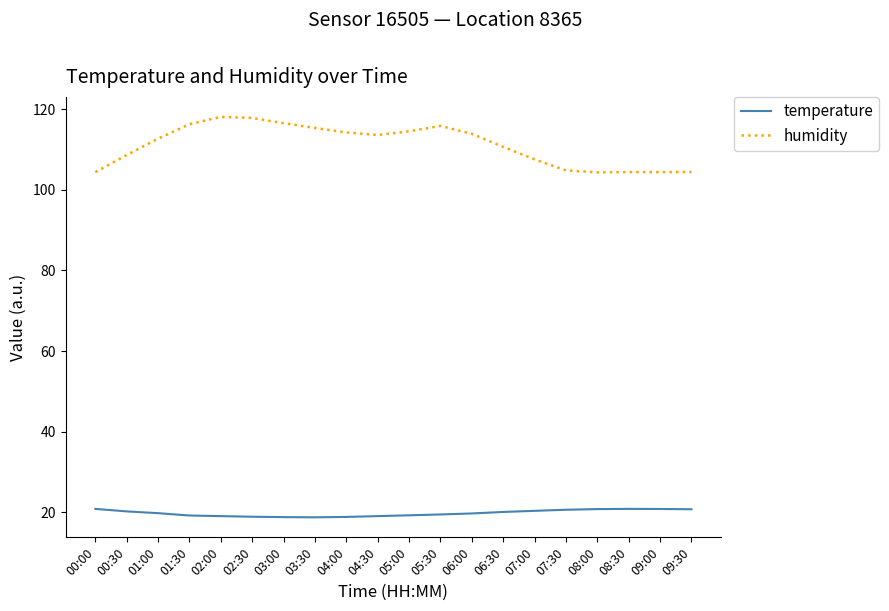

Does the chart display data point markers on the line(s)?

No